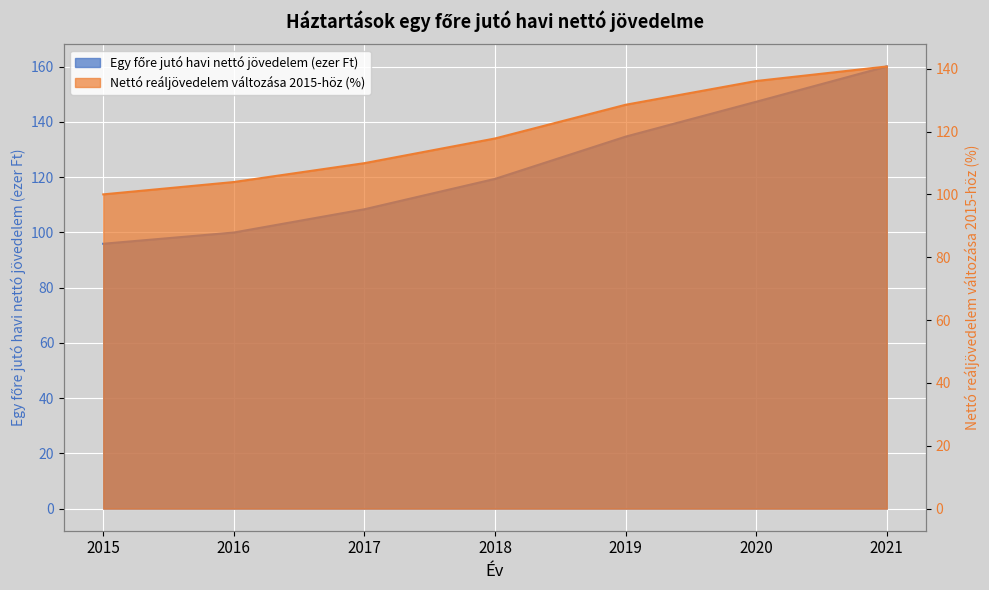

Reading left to right, what are all the values shown in this chart?

Egy főre jutó havi nettó jövedelem (ezer Ft): 2015=95.9	2016=99.9	2017=108.3	2018=119.3	2019=134.6	2020=147.2	2021=160.0
Nettó reáljövedelem változása 2015-höz (%): 2015=100.0	2016=103.9	2017=109.9	2018=117.8	2019=128.5	2020=136.1	2021=140.7